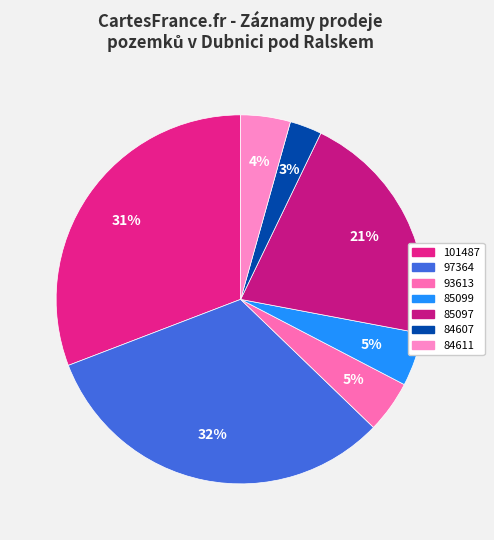

What is the ratio of the value at 84607 to the value at 85097?

0.1